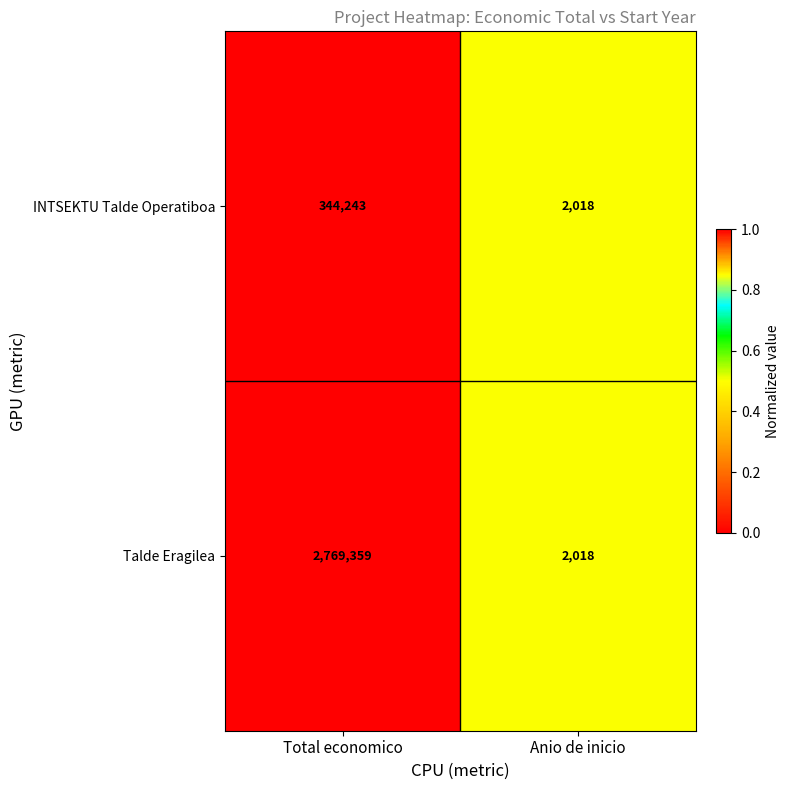

What is the sum of all INTSEKTU Talde Operatiboa values?

346261